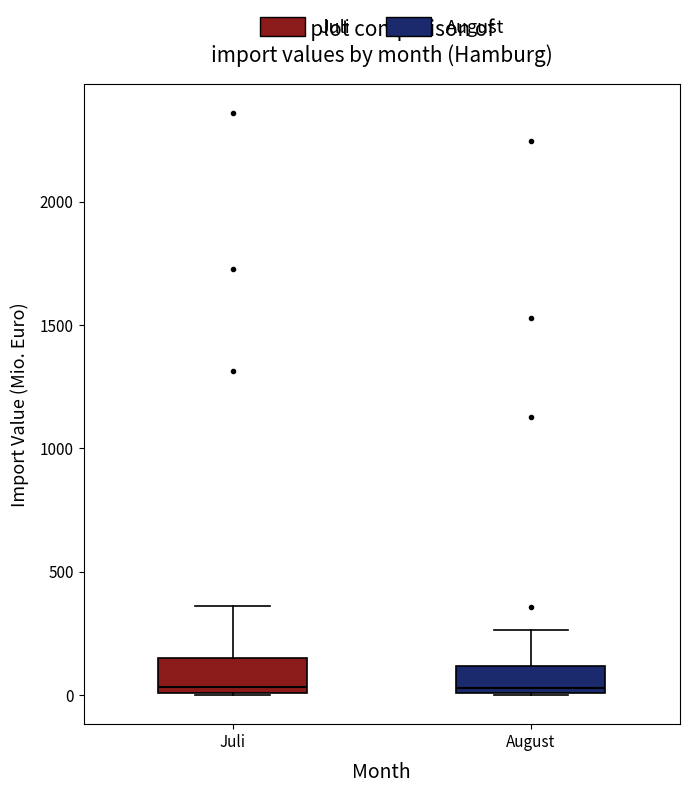

Reading left to right, read every box against the y-axis: the position of its median line, the range the box covers, and the ends of its whiskers. The values are not printed on the chart, so give them approximately, as read against the axis.

Juli: median 50, box 0 to 150, whiskers 0 to 350
August: median 50, box 0 to 100, whiskers 0 to 250